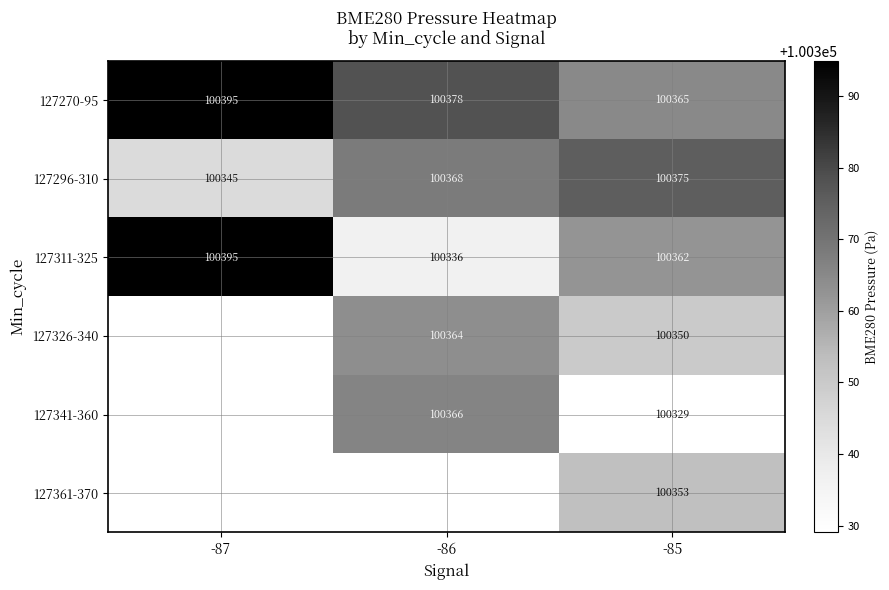

Is the value of 127270-95 at -86 greater than the value of 127361-370 at -85?

Yes